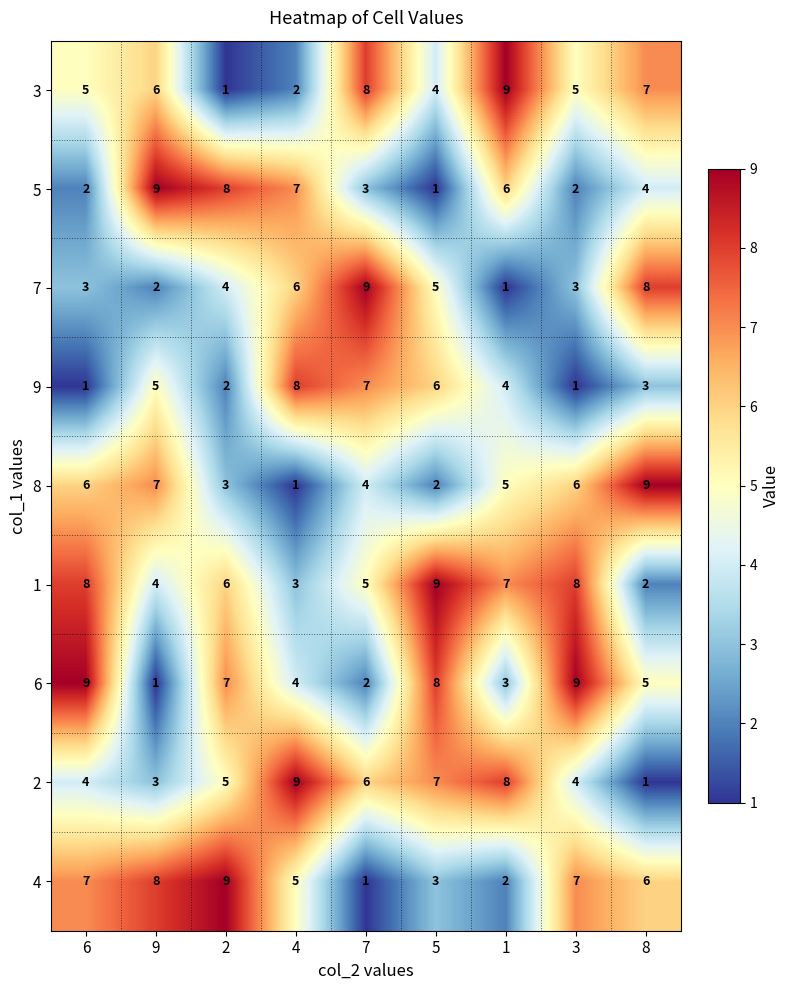

What is the greatest value displayed?

9